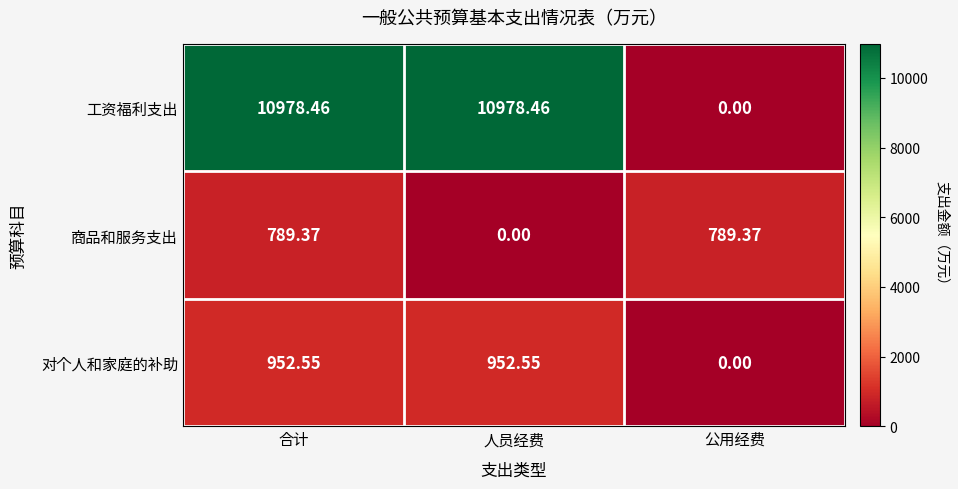

Which series changed the most between 人员经费 and 公用经费?

工资福利支出